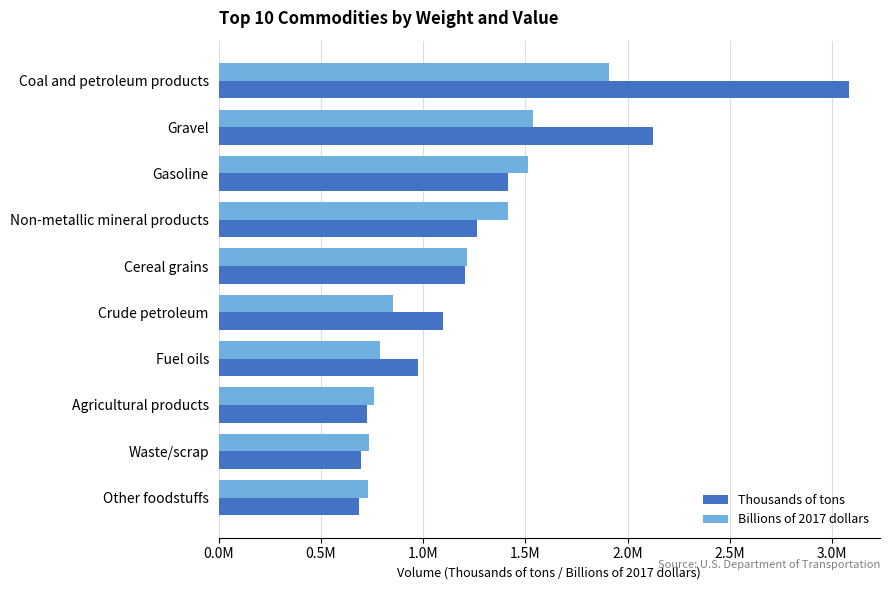

What are all the series names shown in the legend?

Thousands of tons, Billions of 2017 dollars